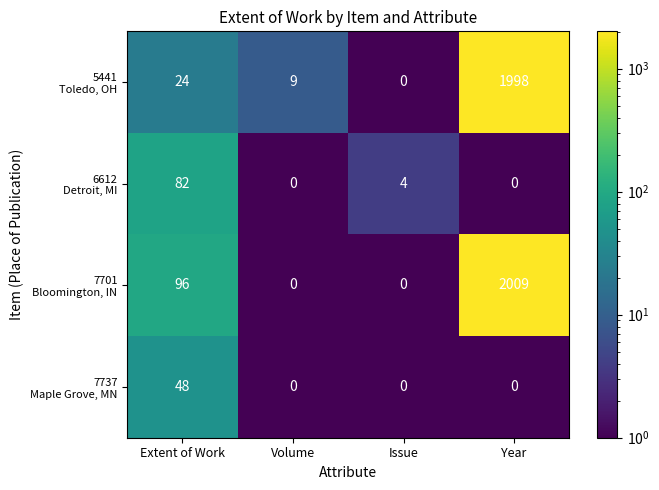

How many data points does each series have?

4